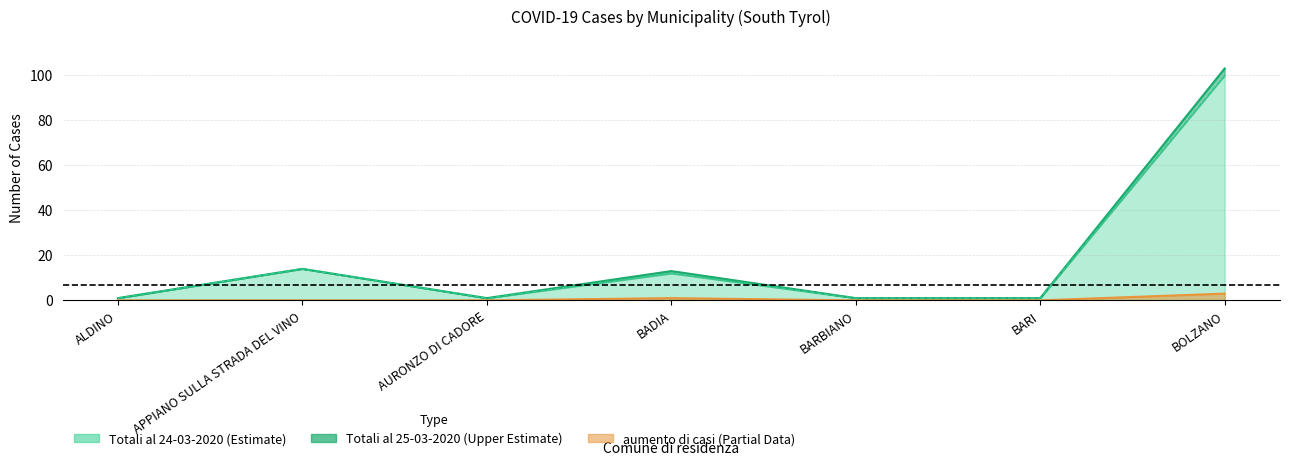

What is the value of the aumento di casi dal giorno prima point at the 7th from the left?

3